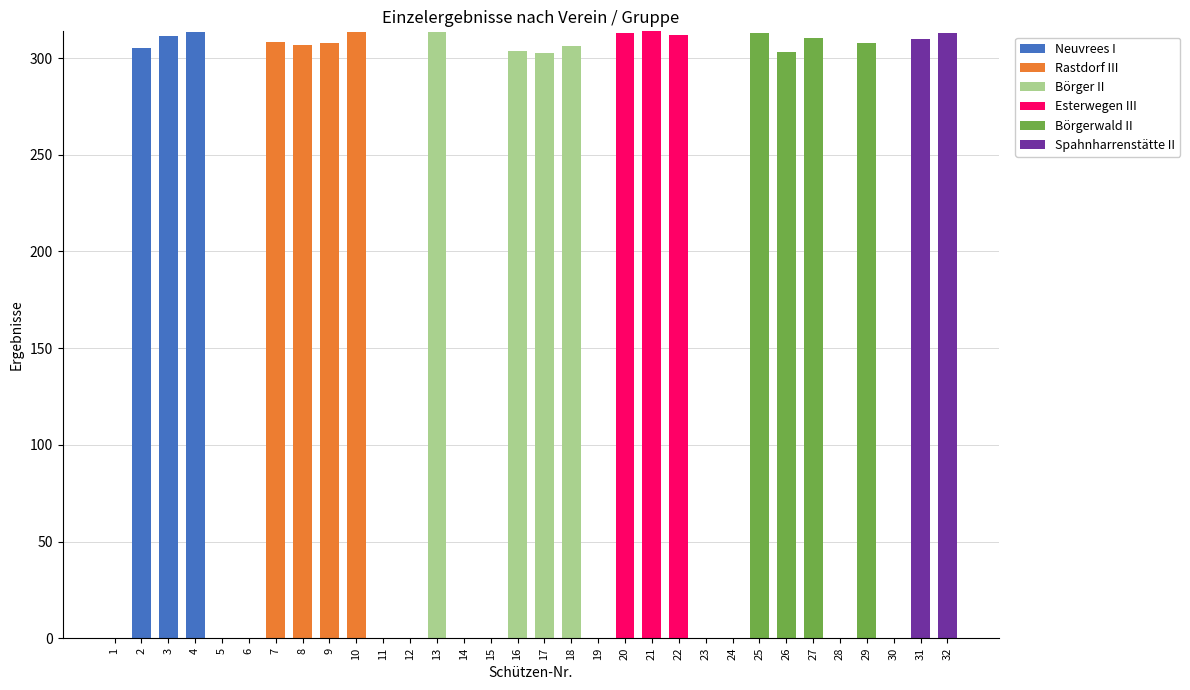

What is the total value across all series at 4?

313.2